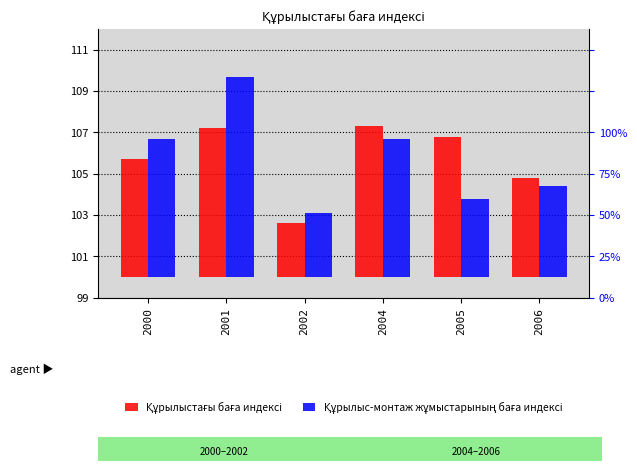

Where is Құрылыстағы баға индексі nearest to the value 4?

2006